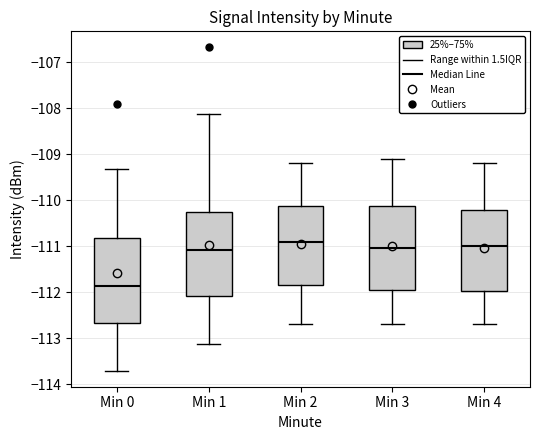

Which box's median line is the lowest?

Min 0